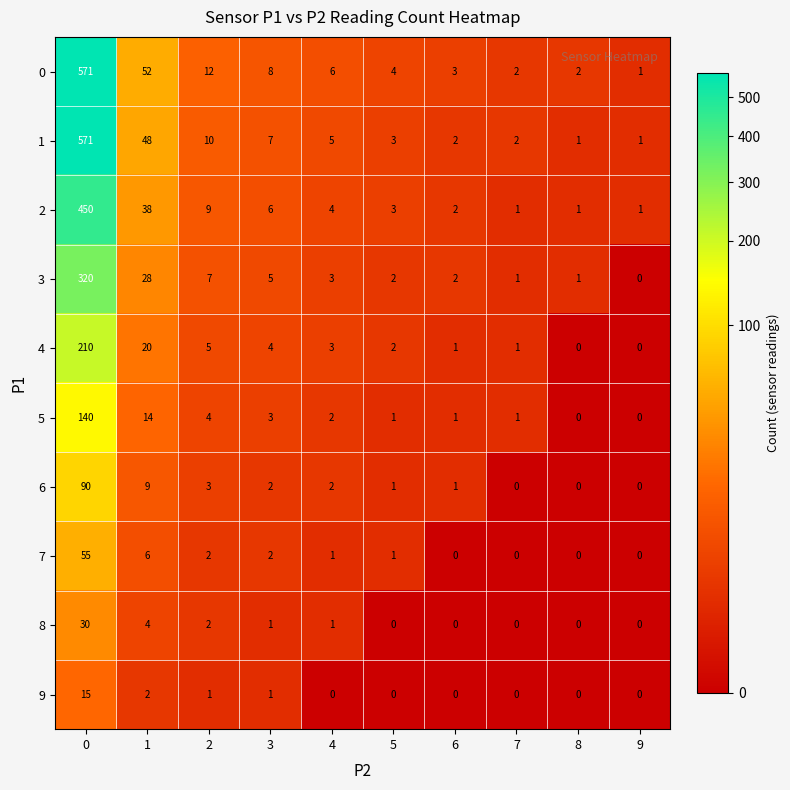

What is the highest value of the 3 series?

320